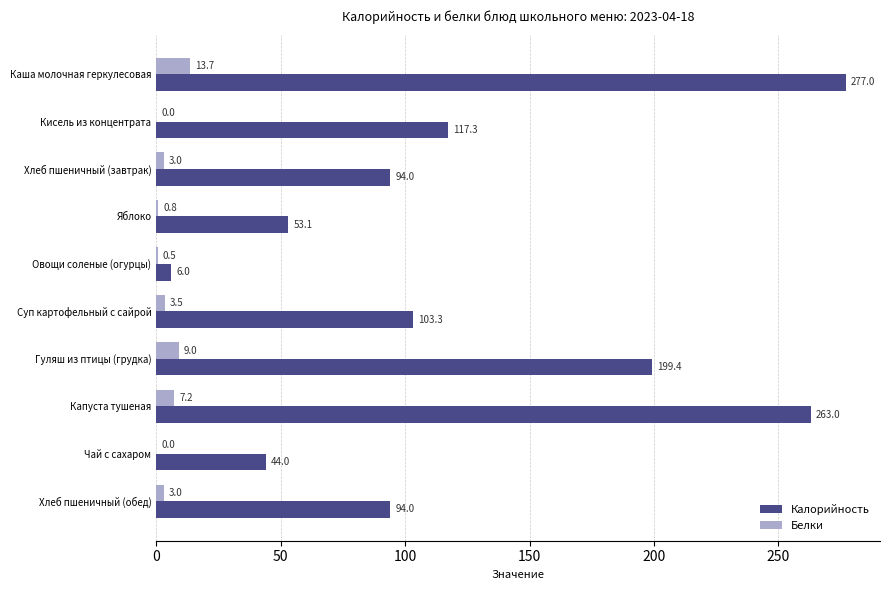

At which label does Белки reach its peak?

Каша молочная геркулесовая